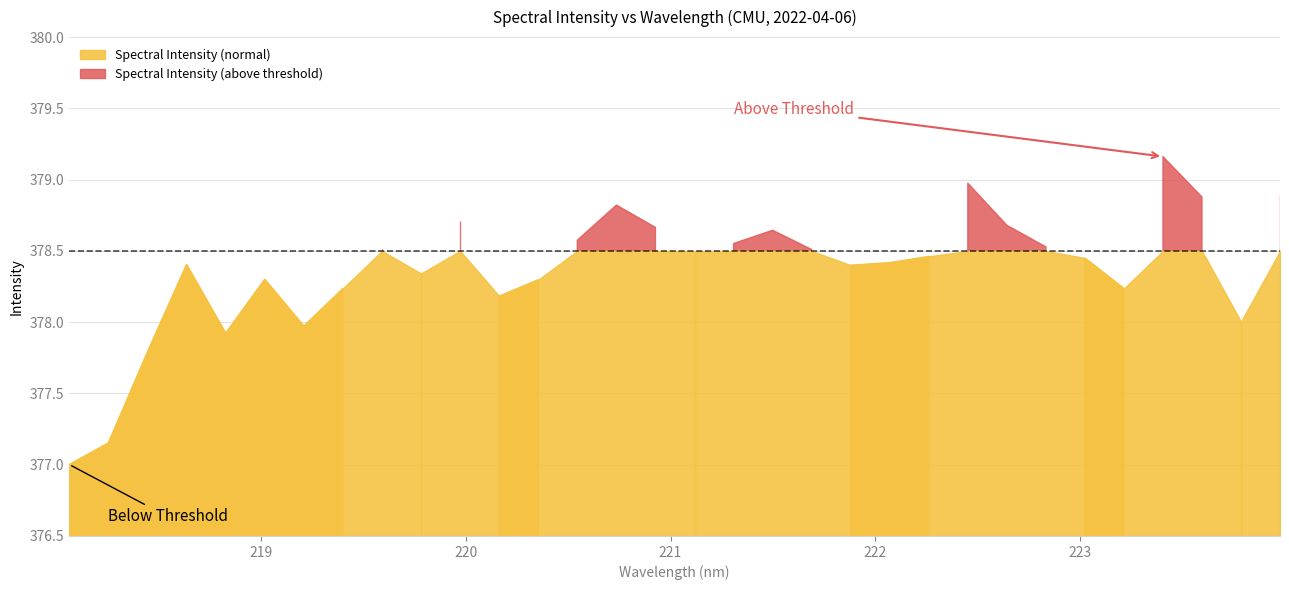

Reading right to left, what are all the values shown in this chart?

223.9802=378.9	223.7895=378.0	223.5987=378.9	223.408=379.2	223.2172=378.2	223.0264=378.4	222.8355=378.5	222.6447=378.7	222.4538=379.0	222.263=378.5	222.0721=378.4	221.8812=378.4	221.6902=378.5	221.4993=378.6	221.3083=378.6	221.1174=378.5	220.9264=378.7	220.7354=378.8	220.5444=378.6	220.3533=378.3	220.1623=378.2	219.9712=378.7	219.7801=378.3	219.589=378.5	219.3979=378.2	219.2067=378.0	219.0156=378.3	218.8244=377.9	218.6332=378.4	218.442=377.8	218.2508=377.2	218.0596=377.0